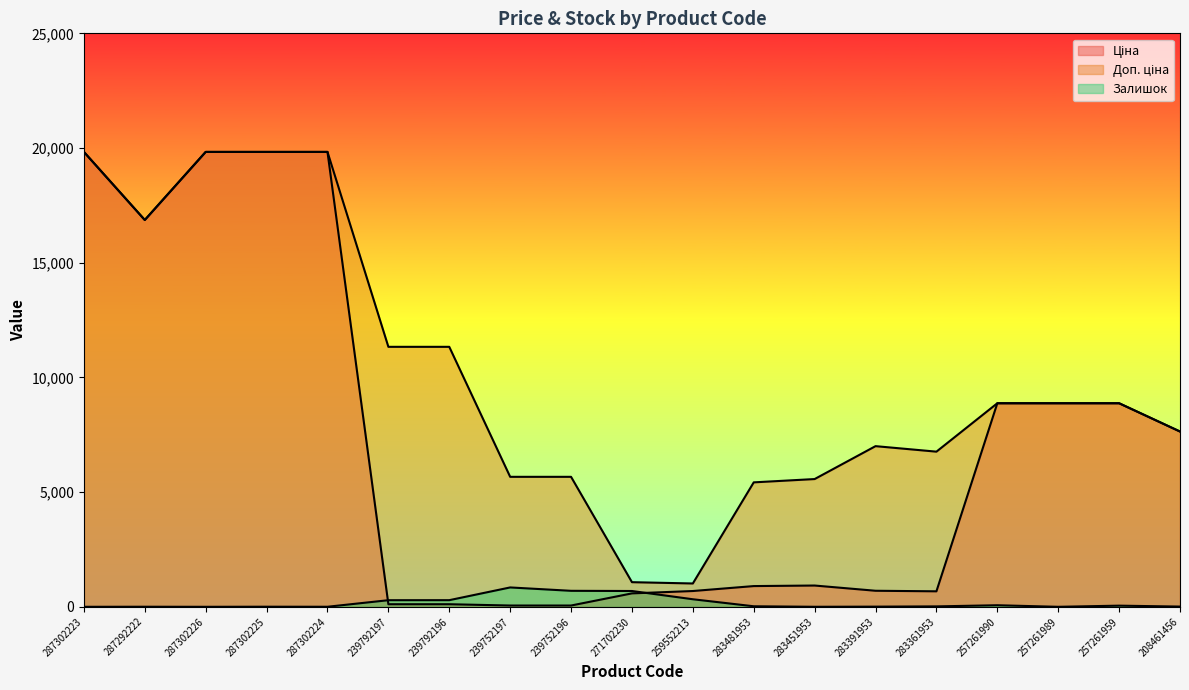

True or false: Доп. ціна and Залишок cross at least once.

False